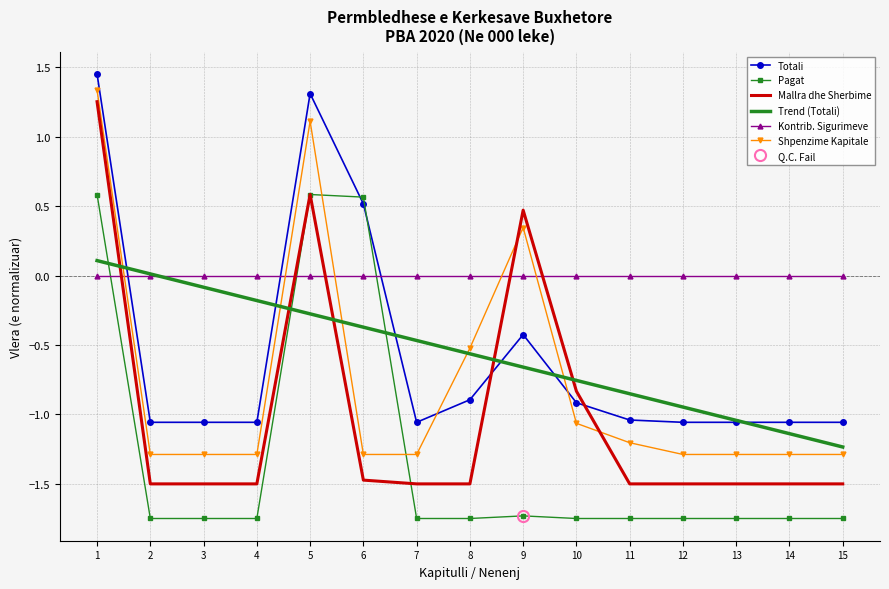

What is the spread (max minus min) of values at 4?

1.8